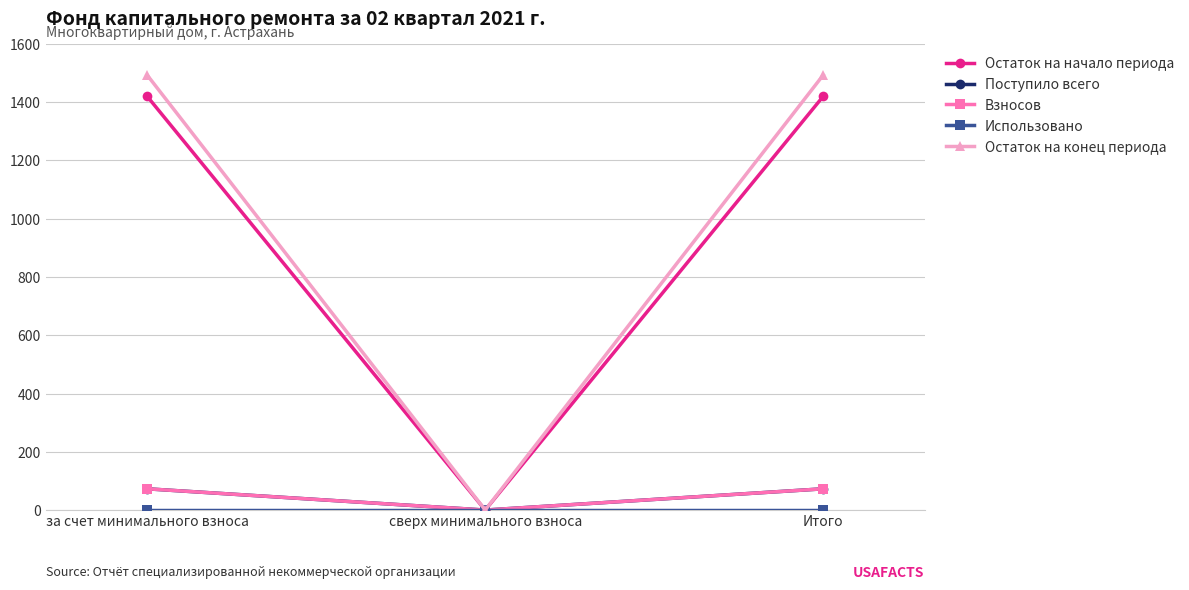

Does the chart display data point markers on the line(s)?

Yes